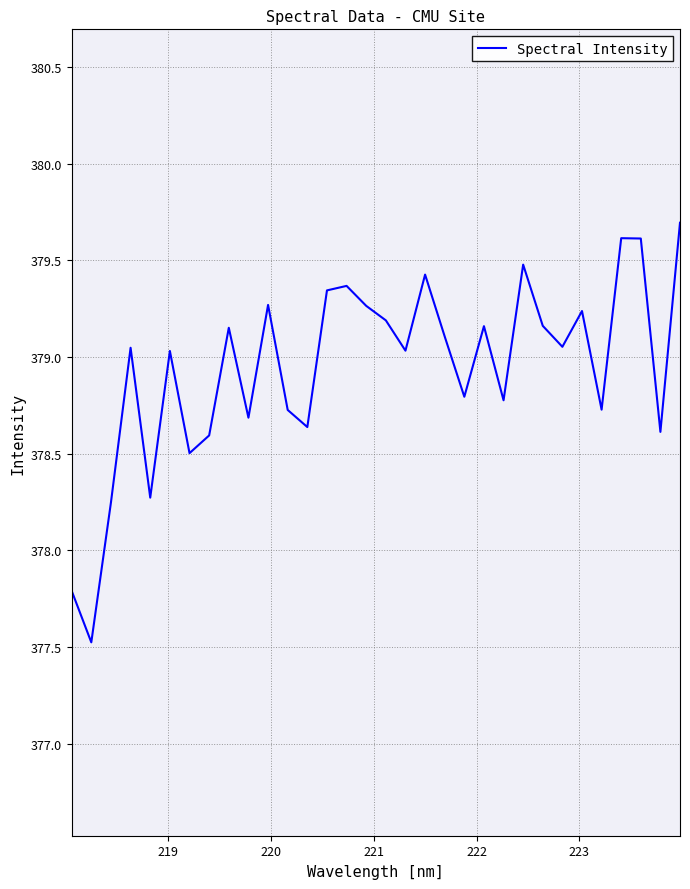

What is the smallest value displayed?

377.5